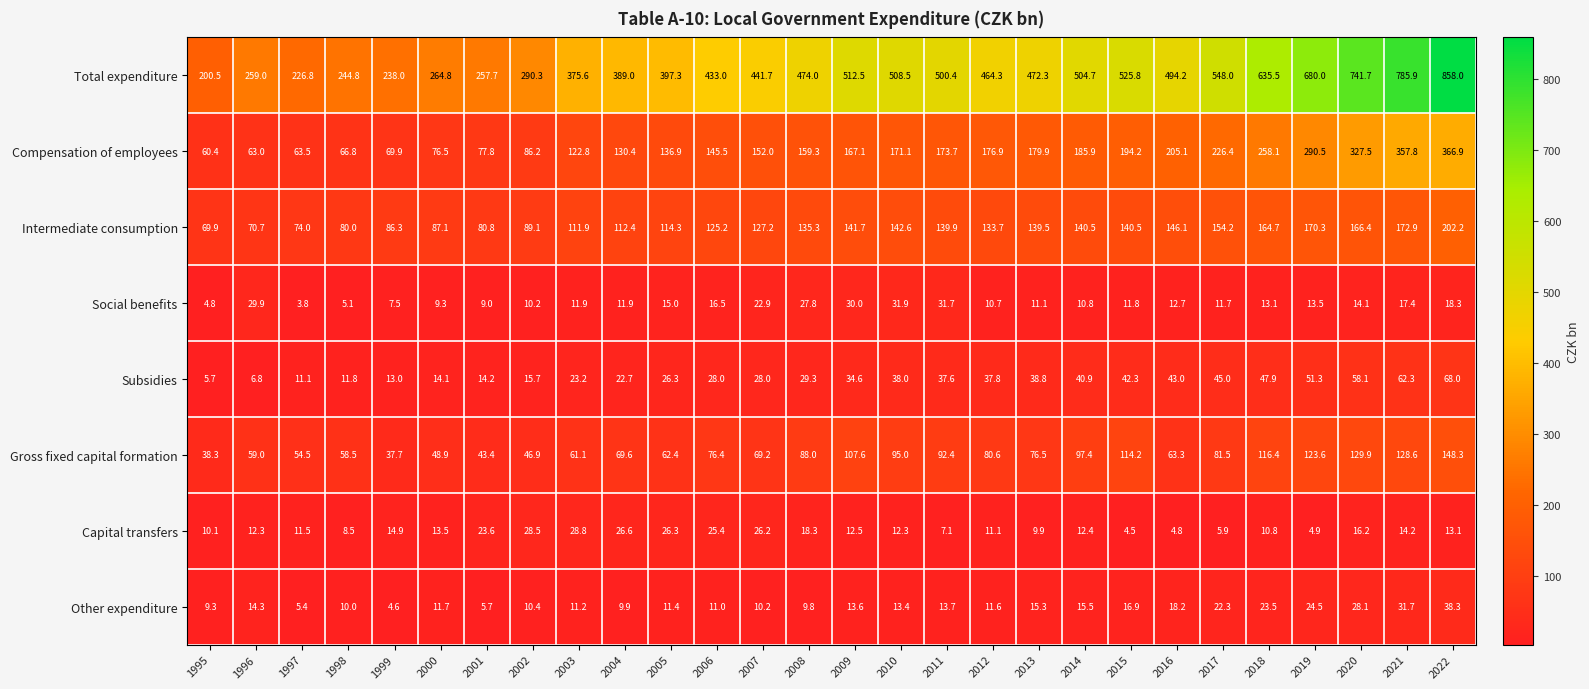

Where does the Gross fixed capital formation series first go above 76?

2006